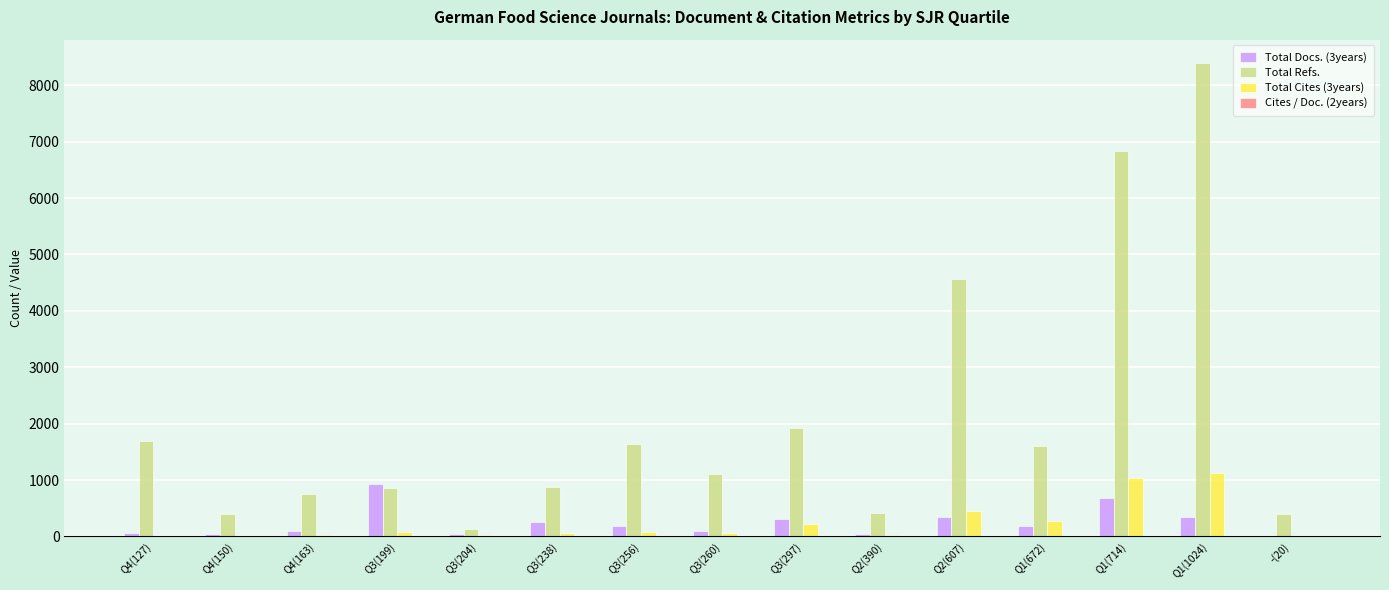

The Total Docs. (3years) series shows 66 at Q4(127). True or false?

True